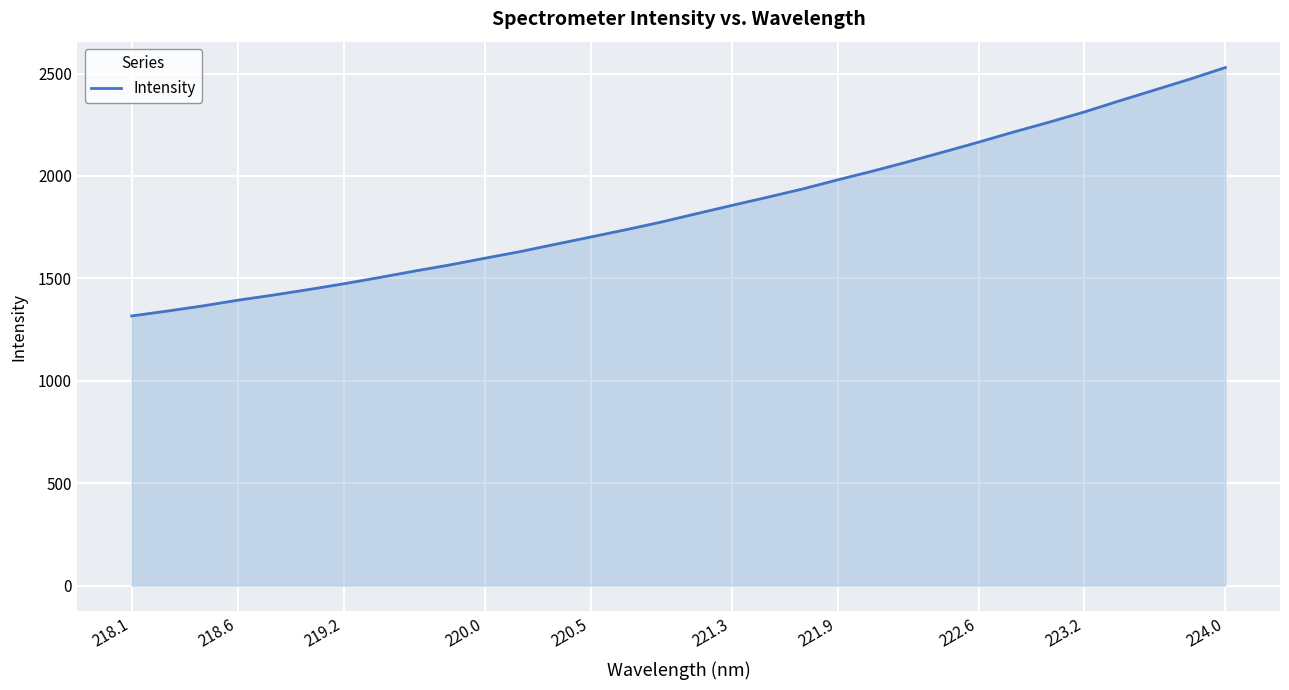

What is the difference between the maximum and minimum values?

1212.8